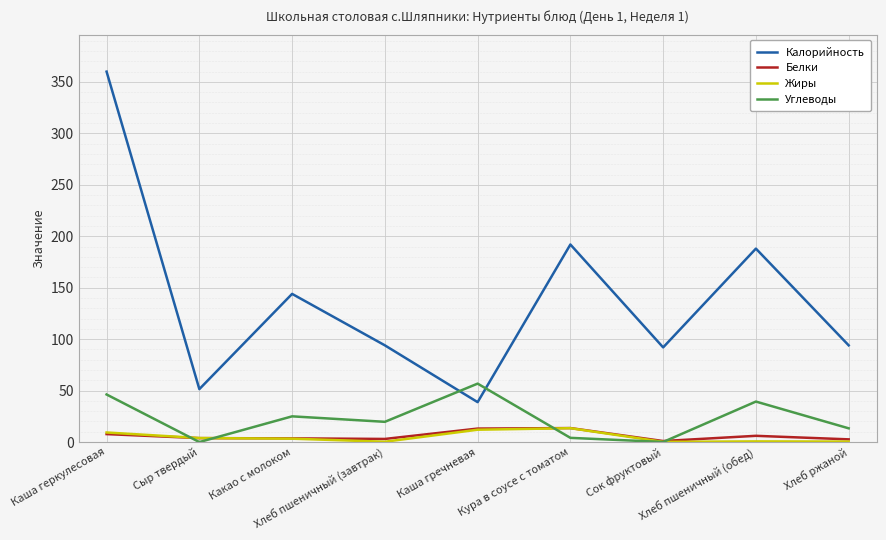

Which series has the widest spread of values?

Калорийность